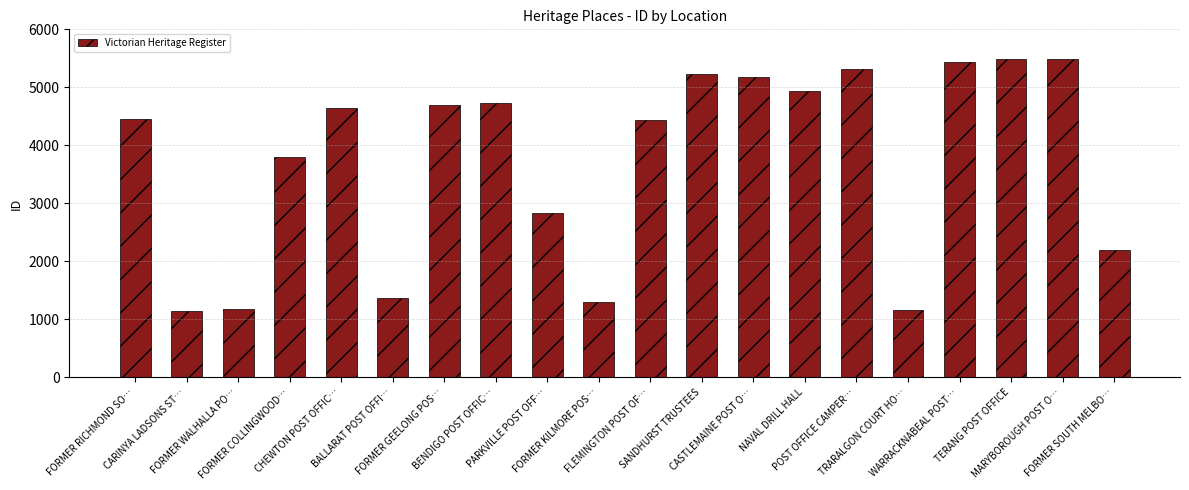

What is the label of the 11th bar from the right?

FORMER KILMORE POS…